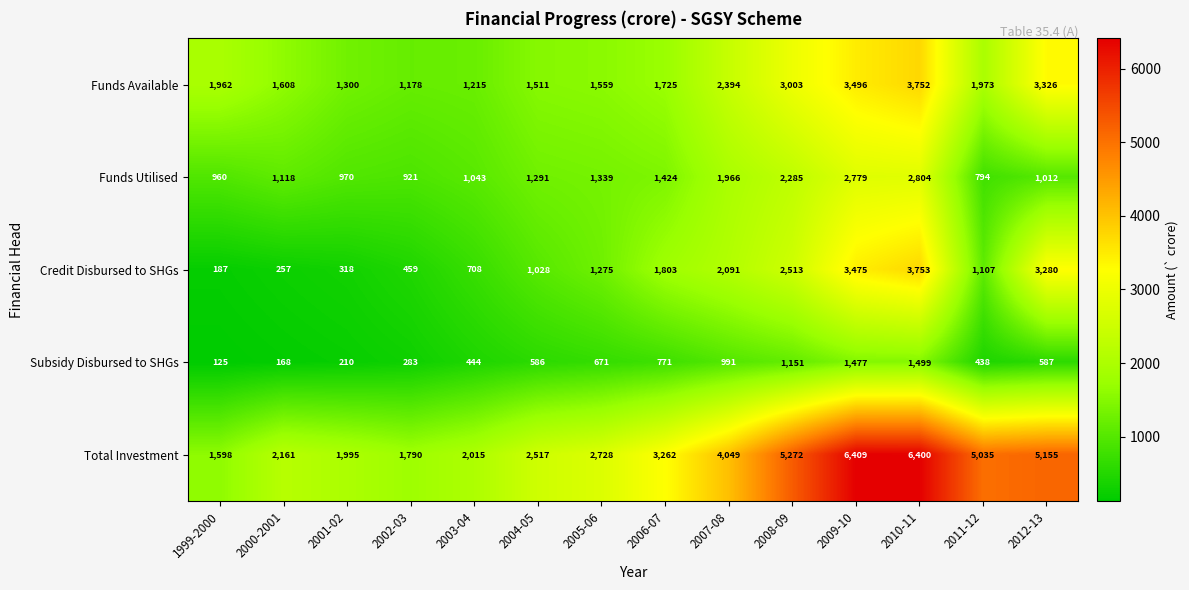

Where is Funds Utilised nearest to the value 1799?

2007-08